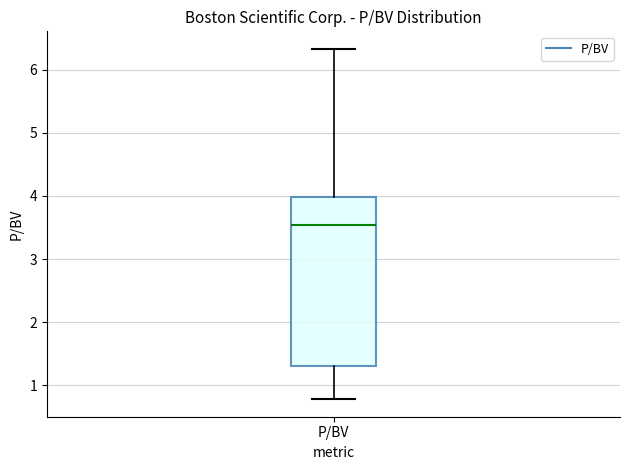

Read this box plot against the y-axis: the position of the median line, the range covered by the box, and the ends of both whiskers. The values are not printed on the chart, so give them approximately, as read against the axis.

median 3.5, box 1.3 to 4.0, whiskers 0.8 to 6.3